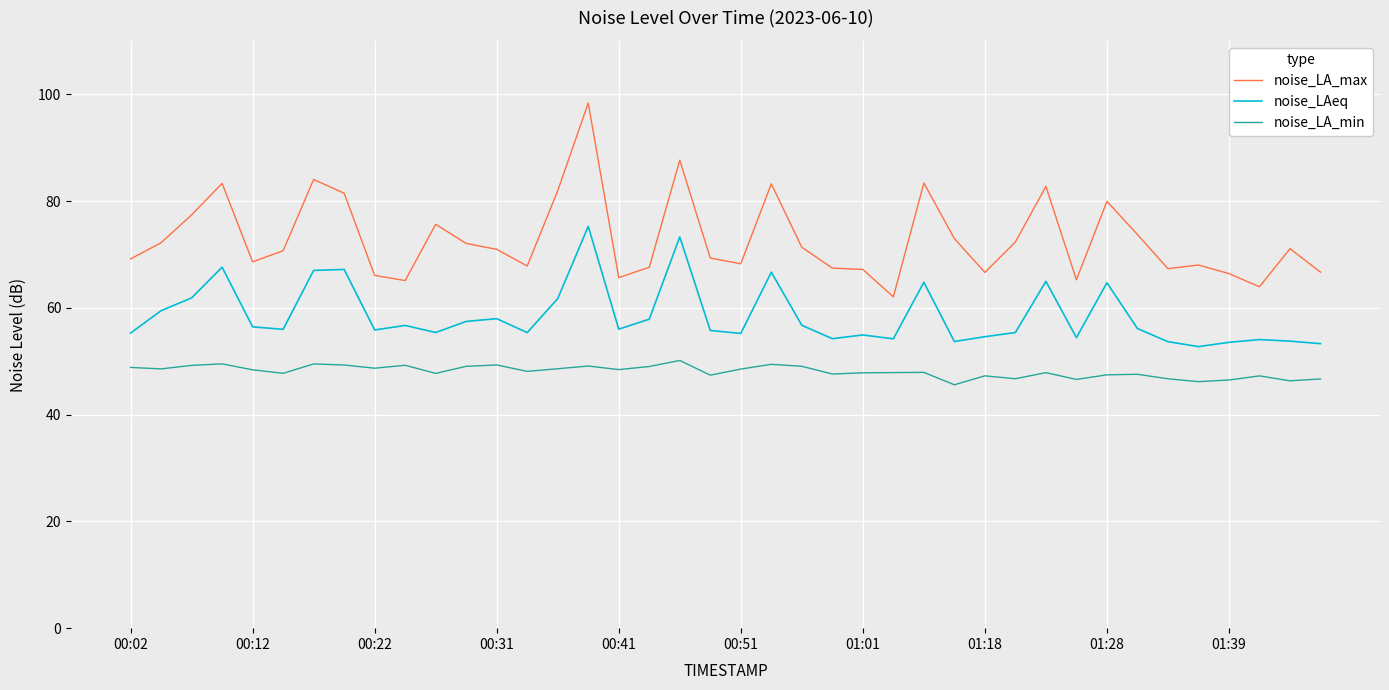

True or false: noise_LA_min and noise_LAeq intersect in this chart.

False